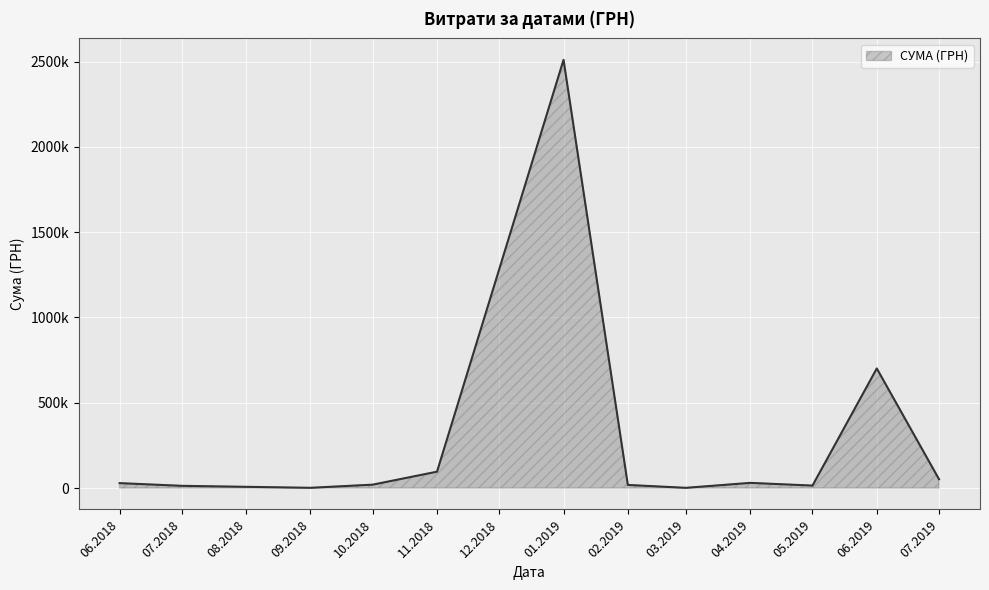

True or false: there are more than 2 points higher than both neighbors.

True